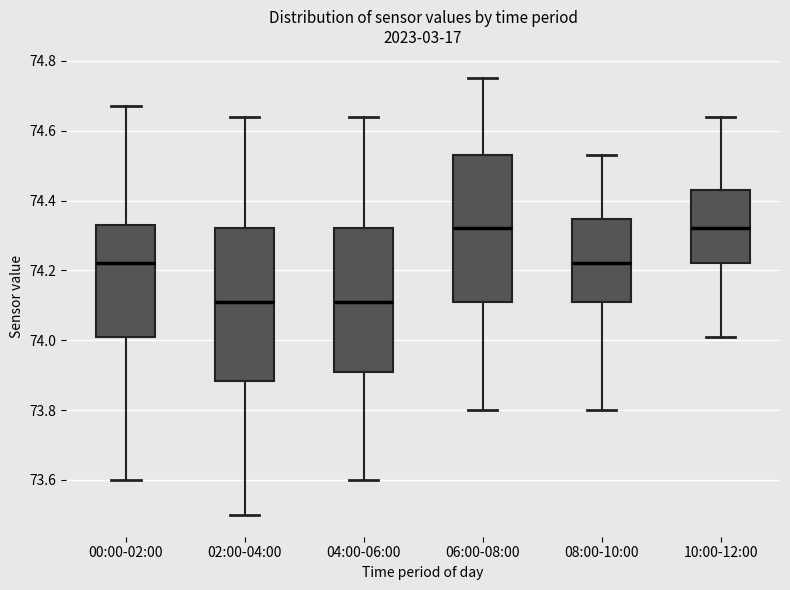

Reading left to right, read every box against the y-axis: the position of its median line, the range the box covers, and the ends of its whiskers. The values are not printed on the chart, so give them approximately, as read against the axis.

00:00-02:00: median 74.22, box 74.02 to 74.34, whiskers 73.60 to 74.68
02:00-04:00: median 74.12, box 73.88 to 74.32, whiskers 73.50 to 74.64
04:00-06:00: median 74.12, box 73.92 to 74.32, whiskers 73.60 to 74.64
06:00-08:00: median 74.32, box 74.12 to 74.54, whiskers 73.80 to 74.76
08:00-10:00: median 74.22, box 74.12 to 74.34, whiskers 73.80 to 74.54
10:00-12:00: median 74.32, box 74.22 to 74.44, whiskers 74.02 to 74.64